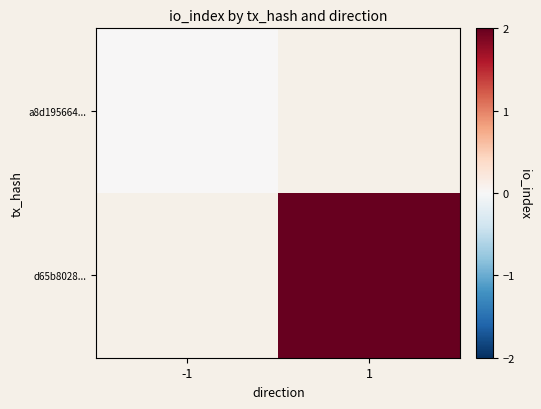

At which category does the chart reach its minimum across all series?

-1